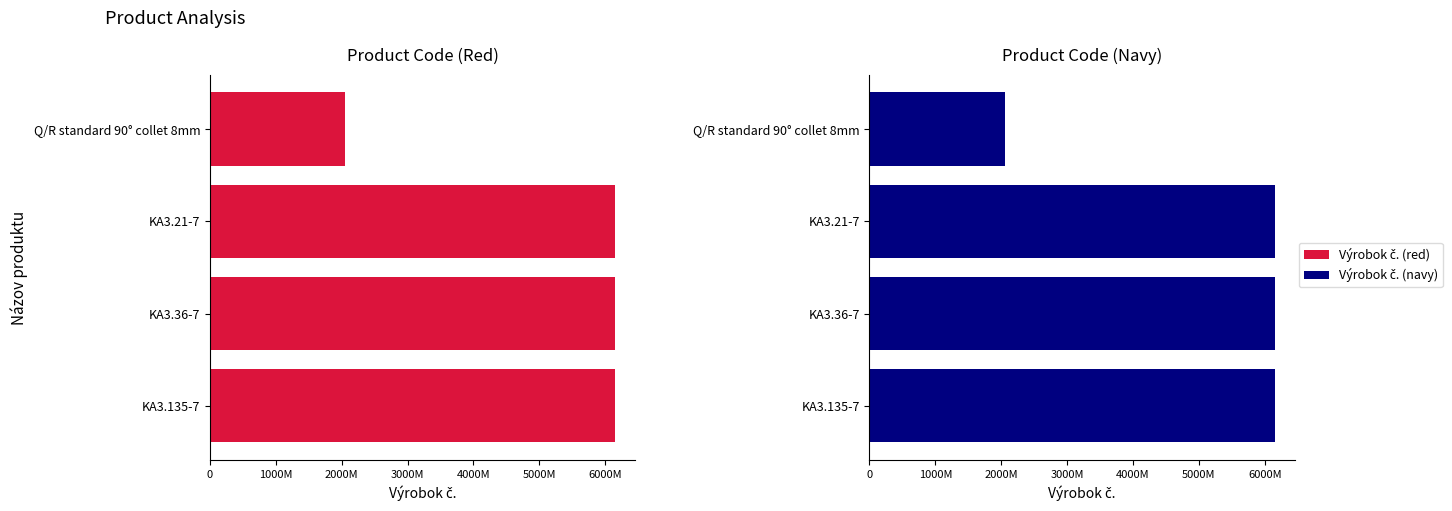

Between Q/R standard 90° collet 8mm and KA3.36-7, which is larger?

KA3.36-7